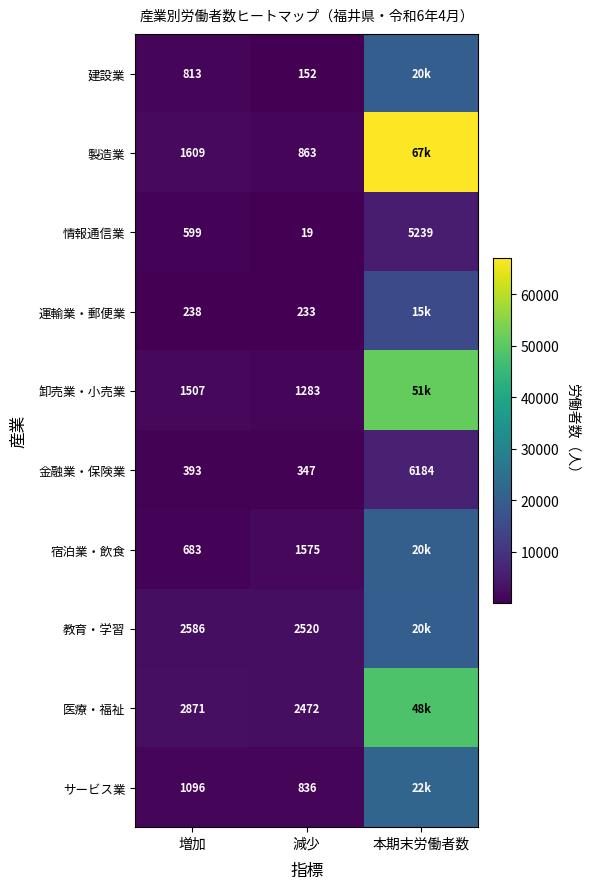

What is the total value across all series at 本期末労働者数?

274854